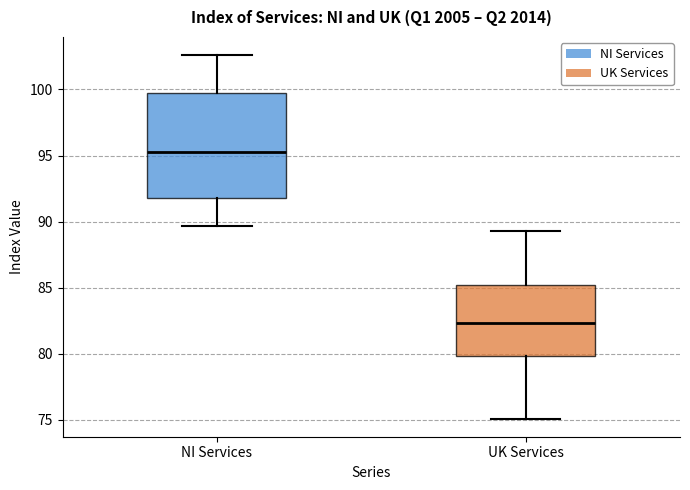

Reading left to right, read every box against the y-axis: the position of its median line, the range the box covers, and the ends of its whiskers. The values are not printed on the chart, so give them approximately, as read against the axis.

NI Services: median 95.5, box 92.0 to 99.5, whiskers 89.5 to 102.5
UK Services: median 82.5, box 80.0 to 85.0, whiskers 75.0 to 89.5